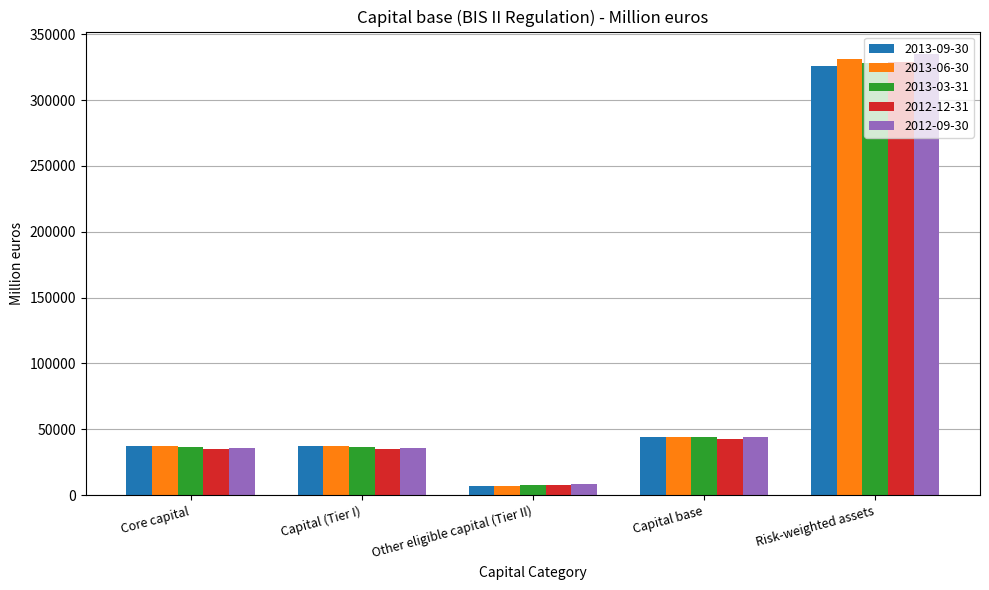

What is the value of the 2013-03-31 bar at the 3rd from the left?

7583.6